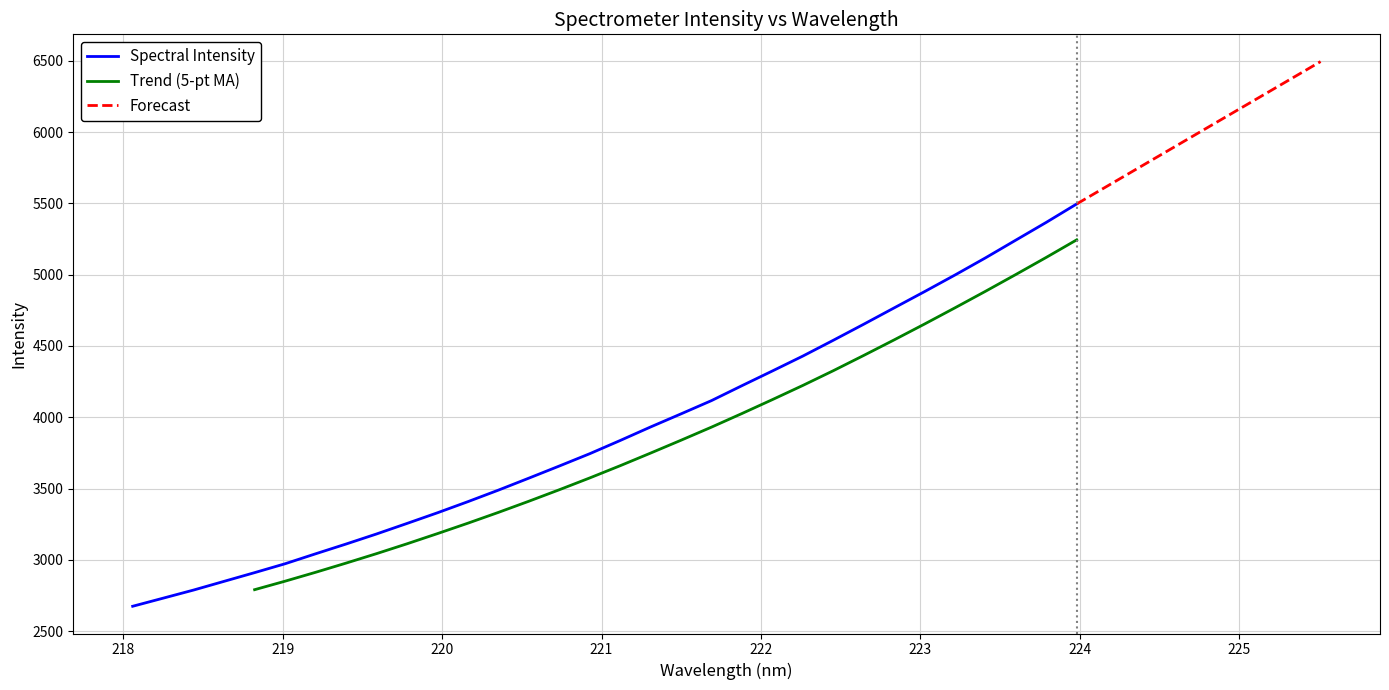

Count the number of categories in the chart.

32